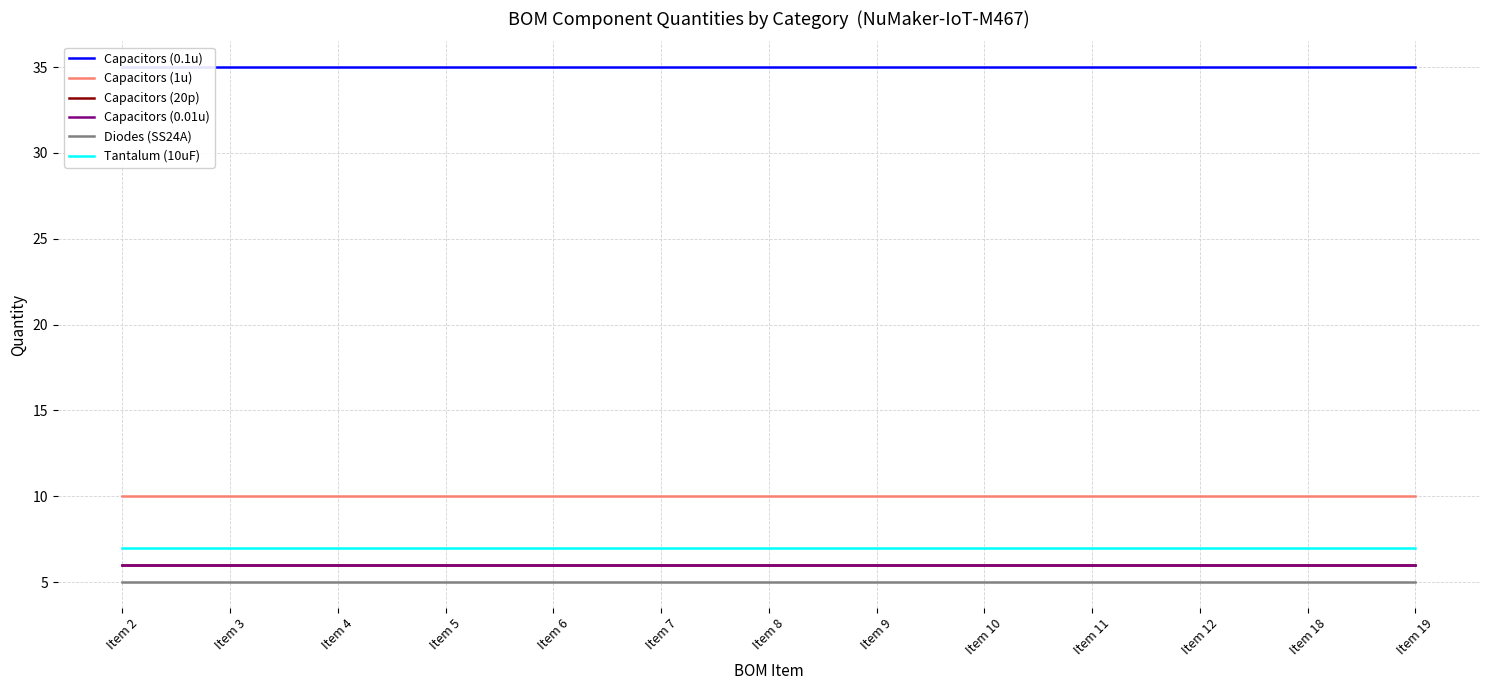

Reading left to right, what are all the values shown in this chart?

Capacitors (0.1u): 35	35	35	35	35	35	35	35	35	35	35	35	35
Capacitors (1u): 10	10	10	10	10	10	10	10	10	10	10	10	10
Capacitors (20p): 6	6	6	6	6	6	6	6	6	6	6	6	6
Capacitors (0.01u): 6	6	6	6	6	6	6	6	6	6	6	6	6
Diodes (SS24A): 5	5	5	5	5	5	5	5	5	5	5	5	5
Tantalum (10uF): 7	7	7	7	7	7	7	7	7	7	7	7	7